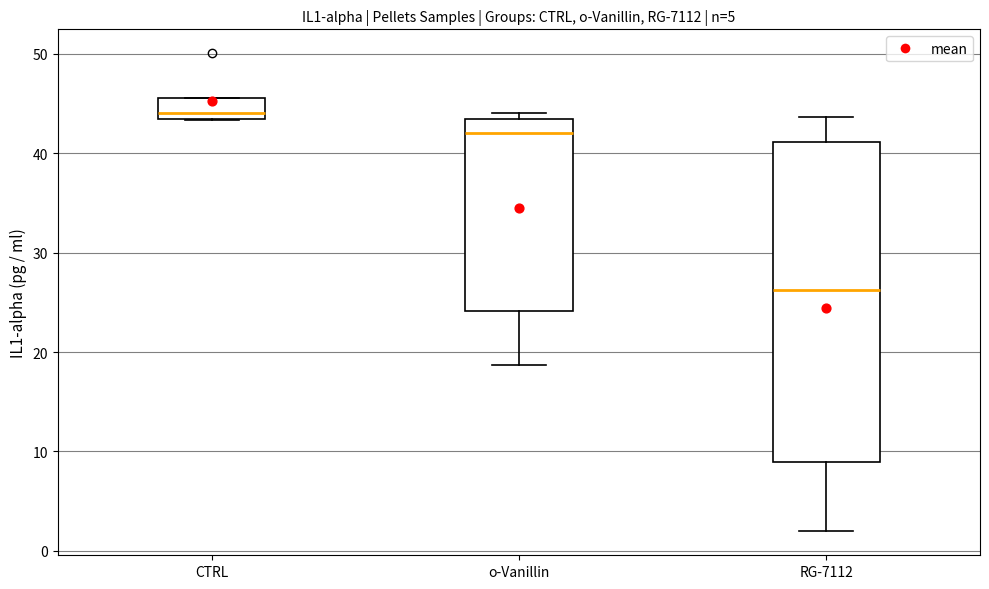

Where is the upper edge of the box for CTRL on the y-axis? The values are not printed on the chart, so give them approximately, as read against the axis.

46